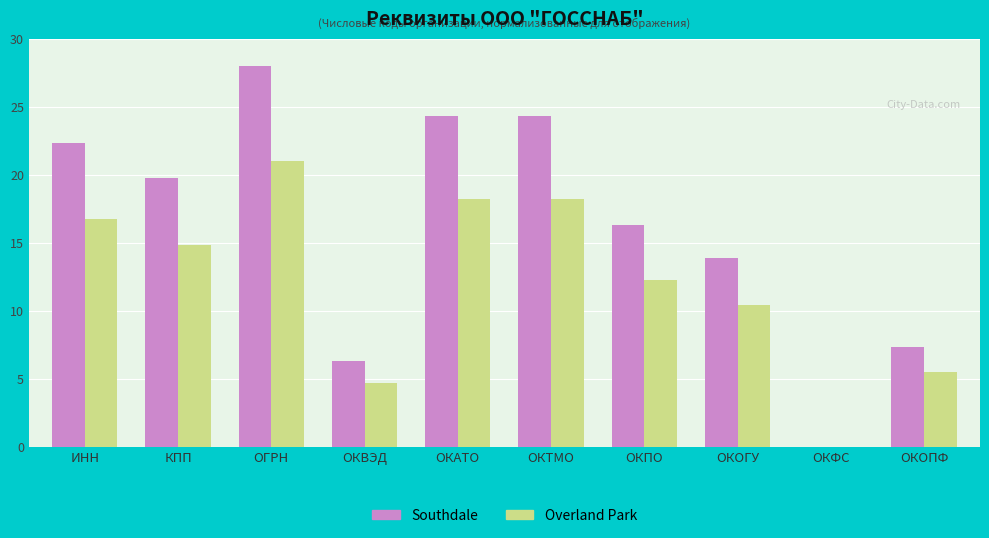

What are all the series names shown in the legend?

Southdale, Overland Park